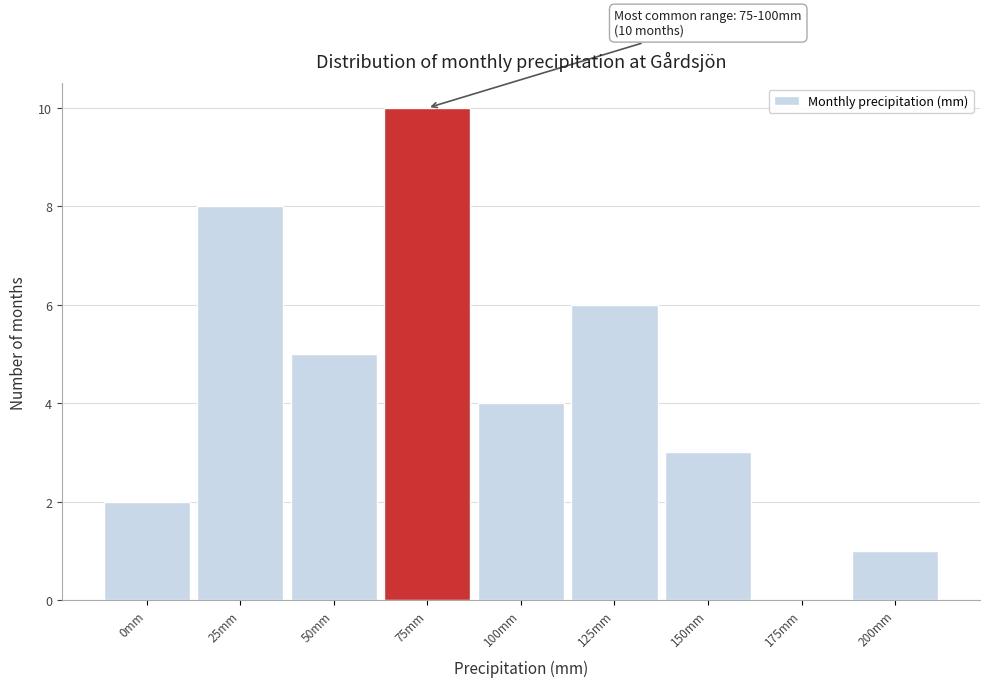

Reading left to right, transcribe all the data shown in this chart.

0mm=2	25mm=8	50mm=5	75mm=10	100mm=4	125mm=6	150mm=3	175mm=0	200mm=1